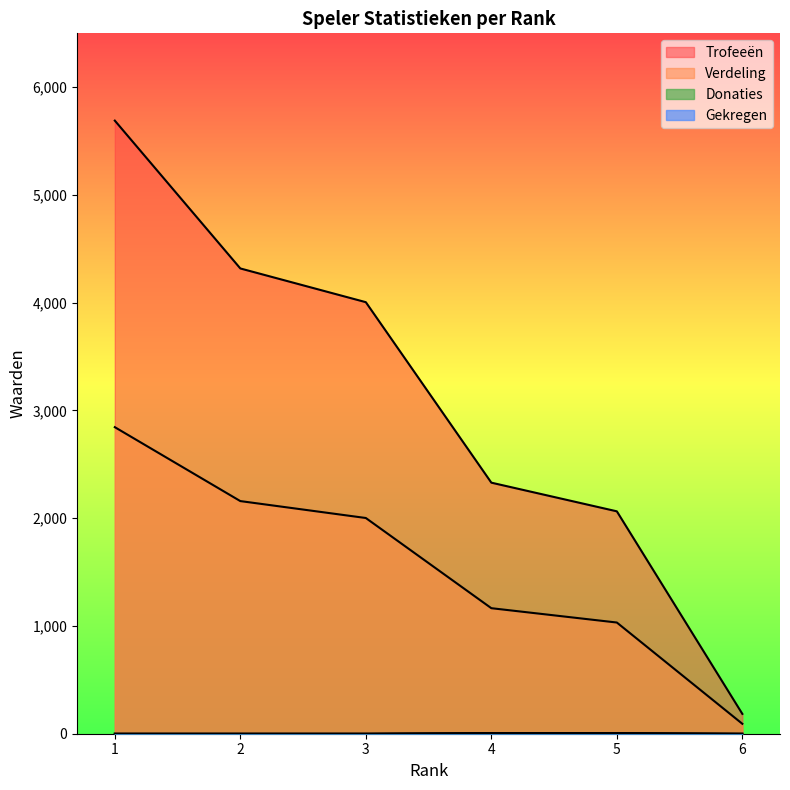

What is the sum of the Verdeling values at 5 and 1?

3877